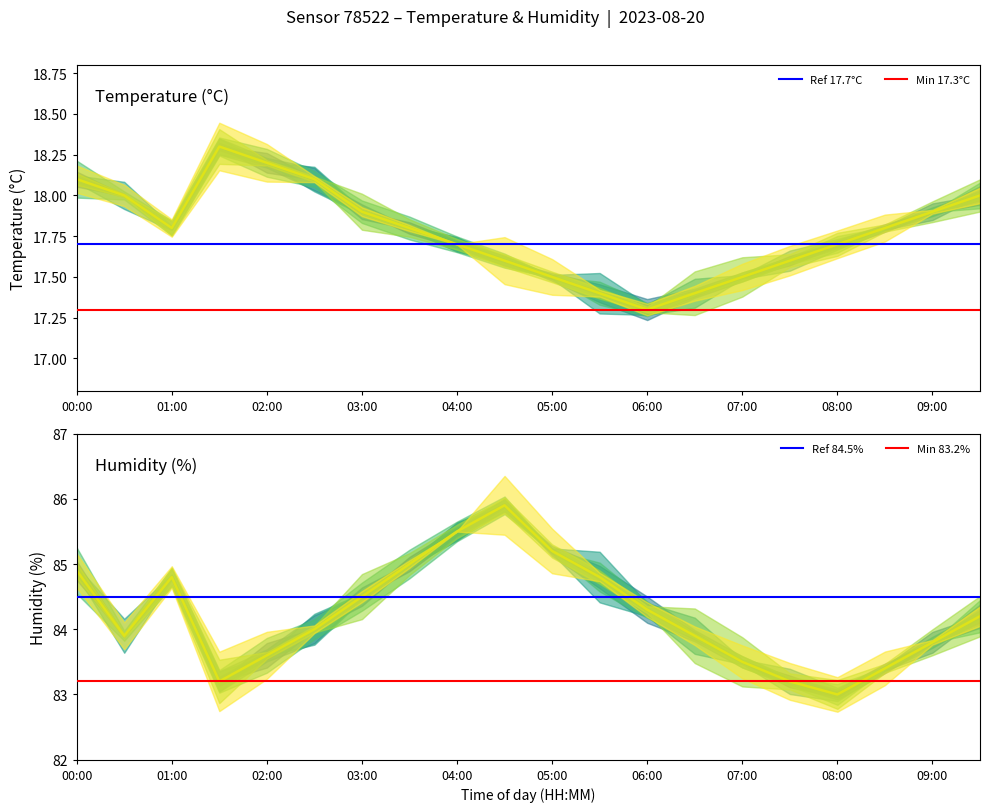

Between 00:00 and 04:30, which is larger?

00:00